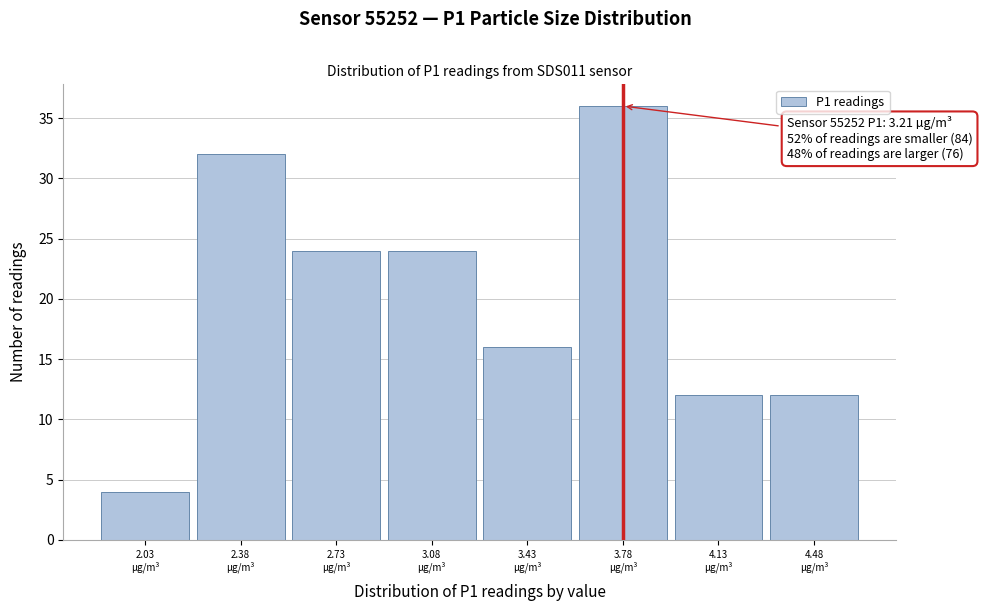

Over which range of the x-axis is the bar tallest?

3.605 to 3.955